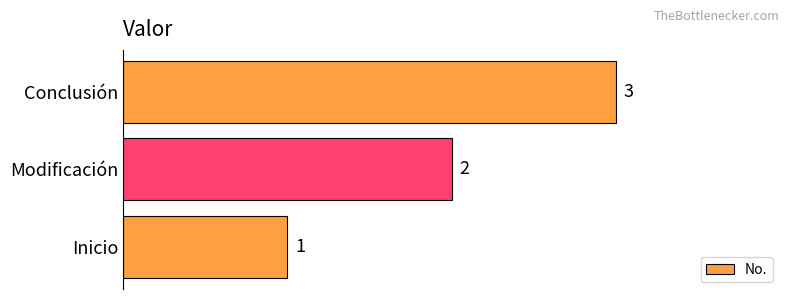

At which label is the value closest to 2?

Modificación